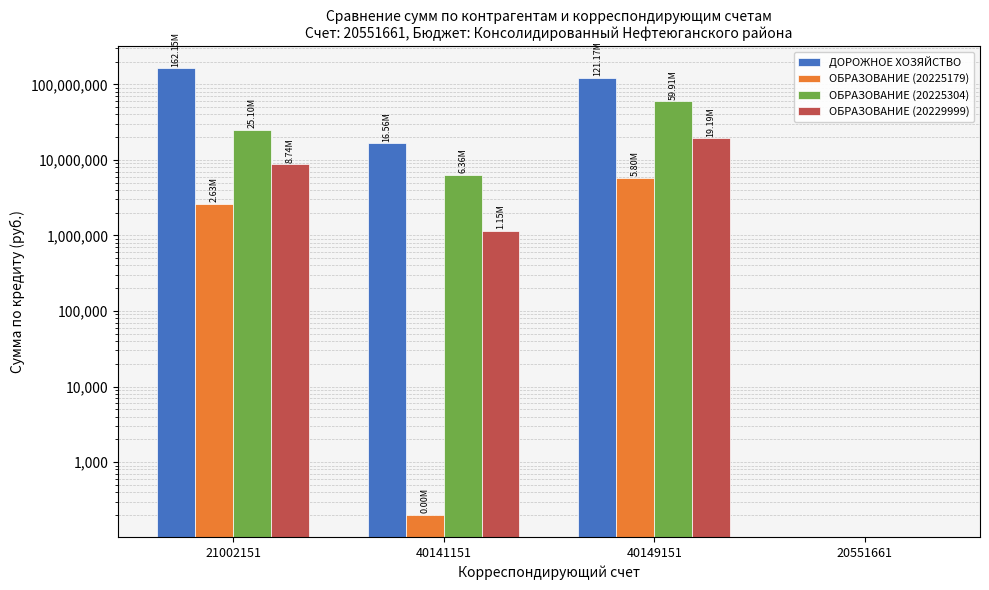

At which category is the sum across all series the highest?

40149151